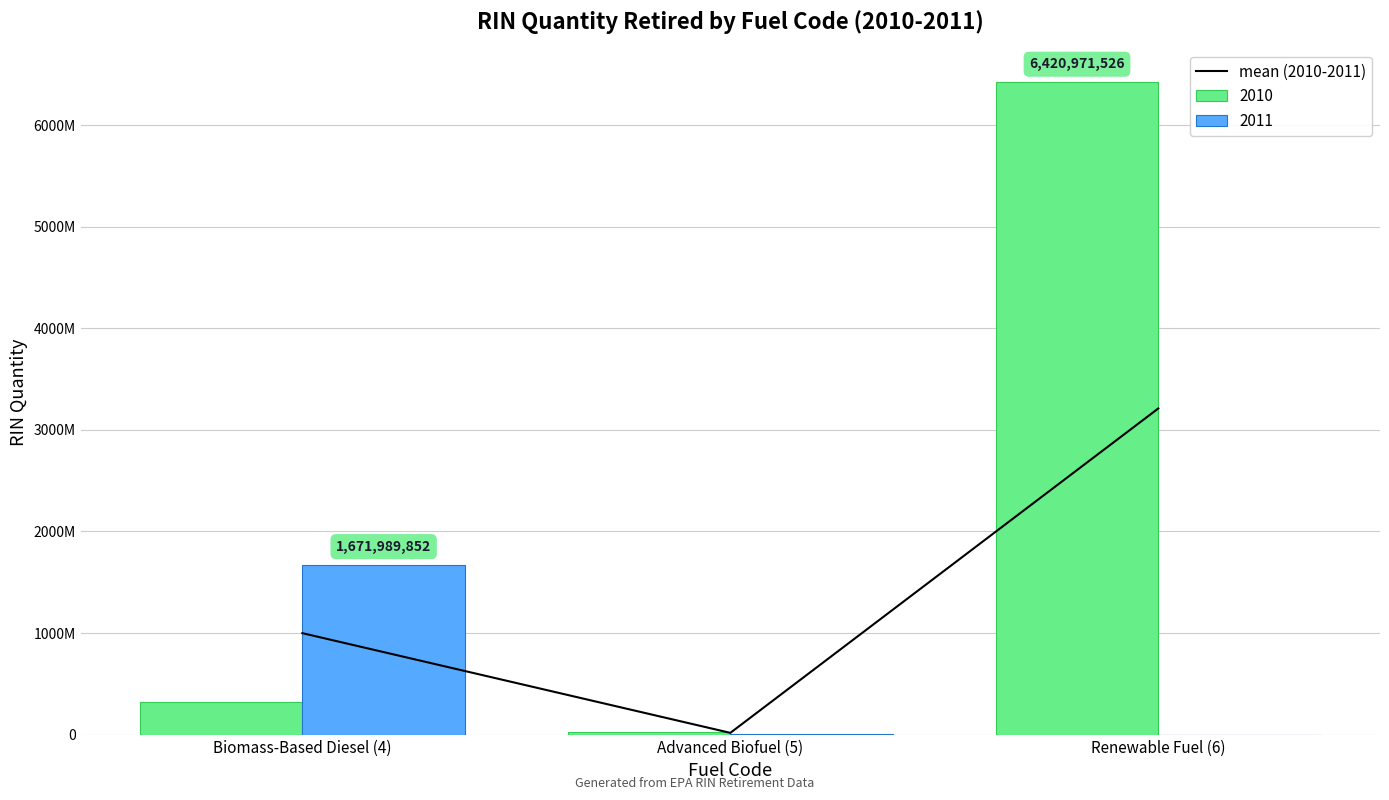

Where does the data first go above 998505643?

Renewable Fuel (6)